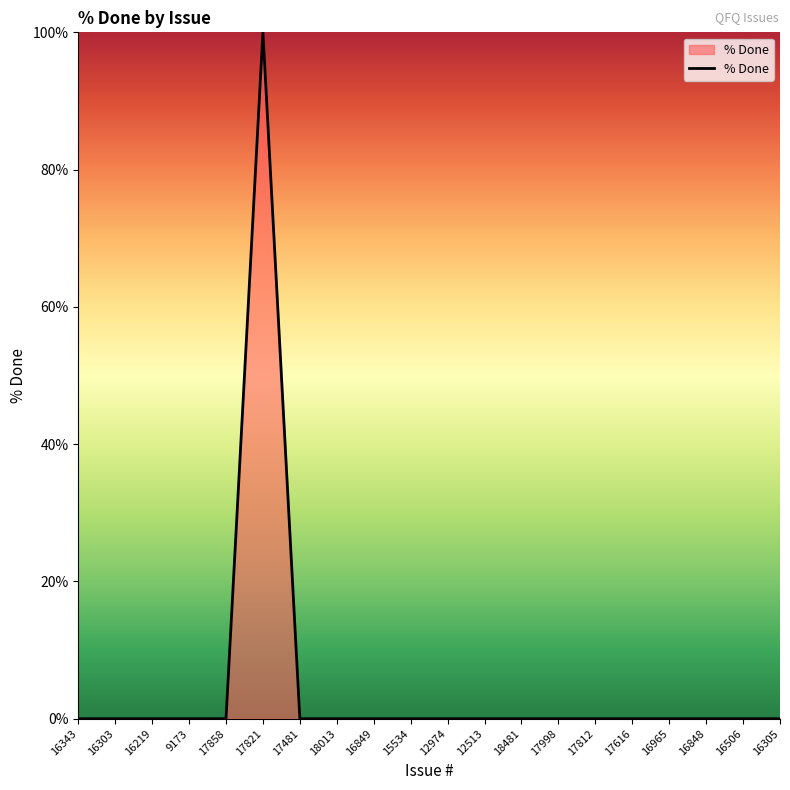

At which category does the chart reach its peak across all series?

17821